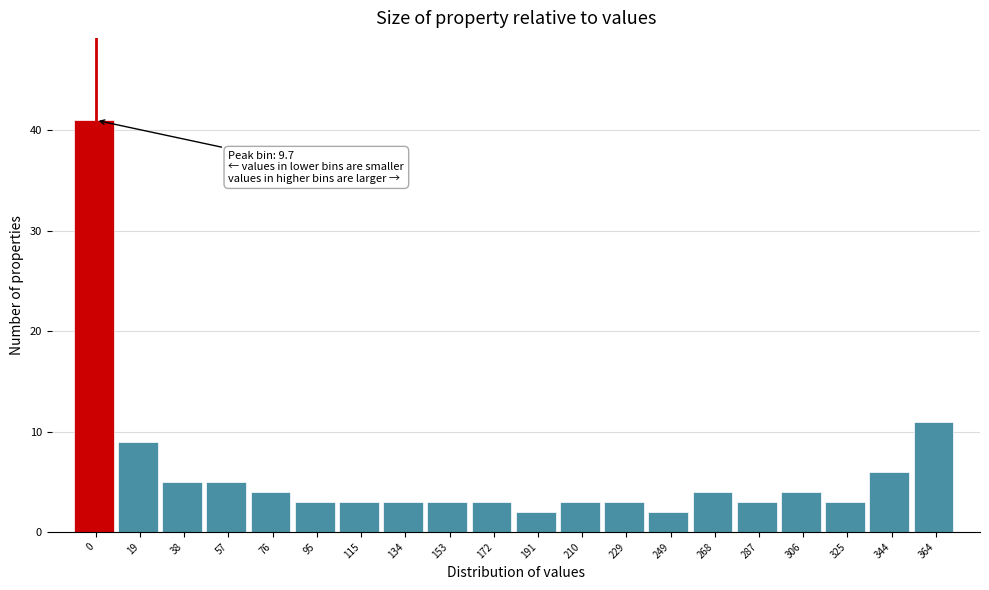

Reading left to right, transcribe all the data shown in this chart.

0=41	19=9	38=5	57=5	76=4	95=3	115=3	134=3	153=3	172=3	191=2	210=3	229=3	249=2	268=4	287=3	306=4	325=3	344=6	364=11